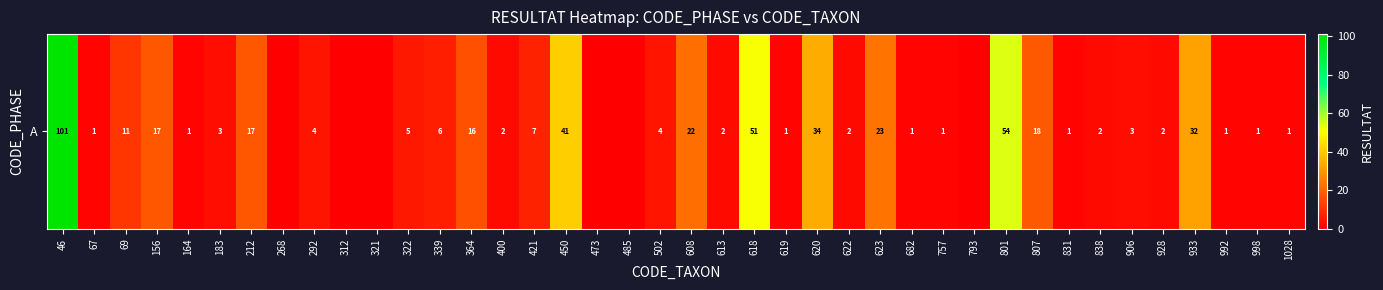

Count the number of categories in the chart.

40